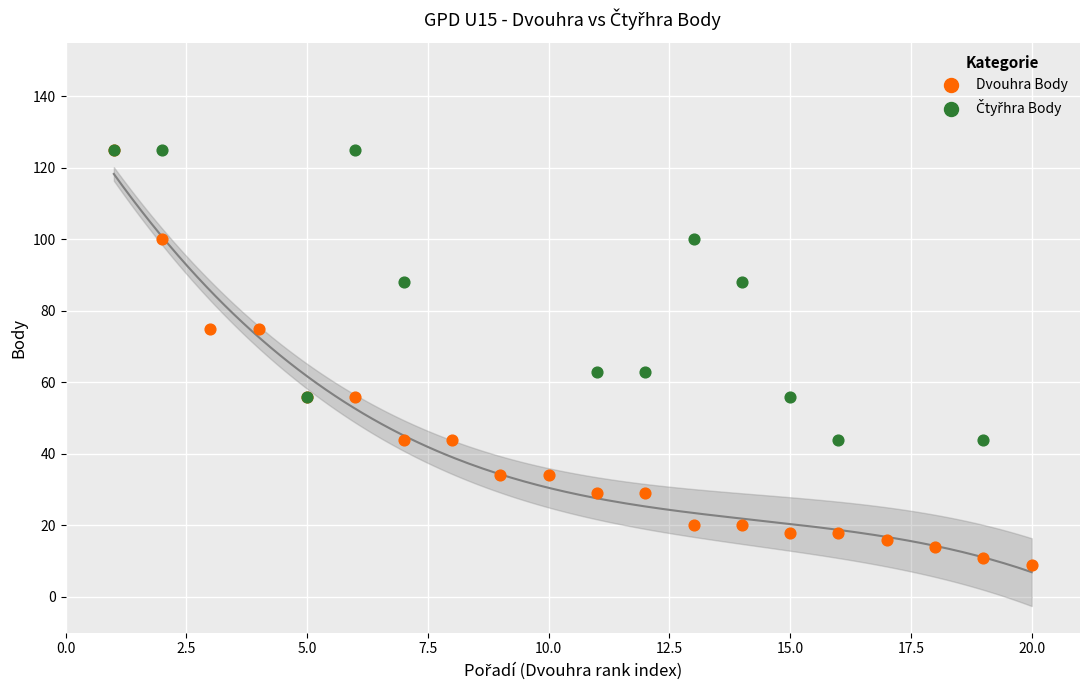

Which series has the widest spread of Y values?

Dvouhra Body